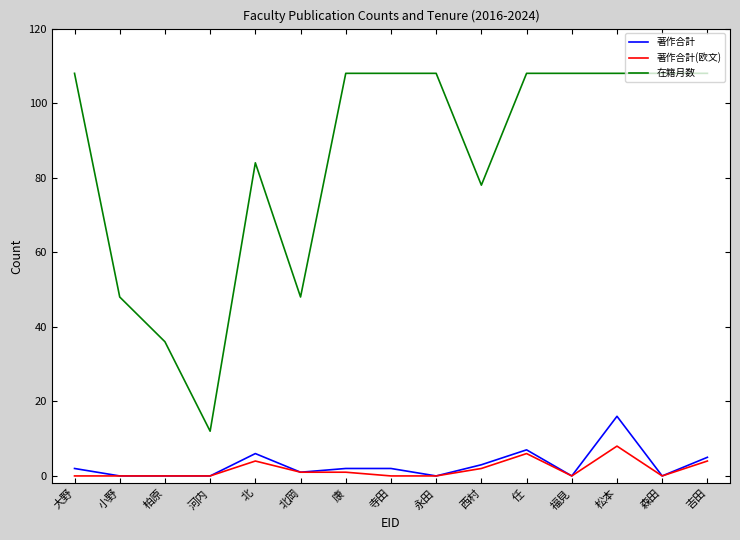

What is the approximate value of 著作合計(欧文) at 北?

4